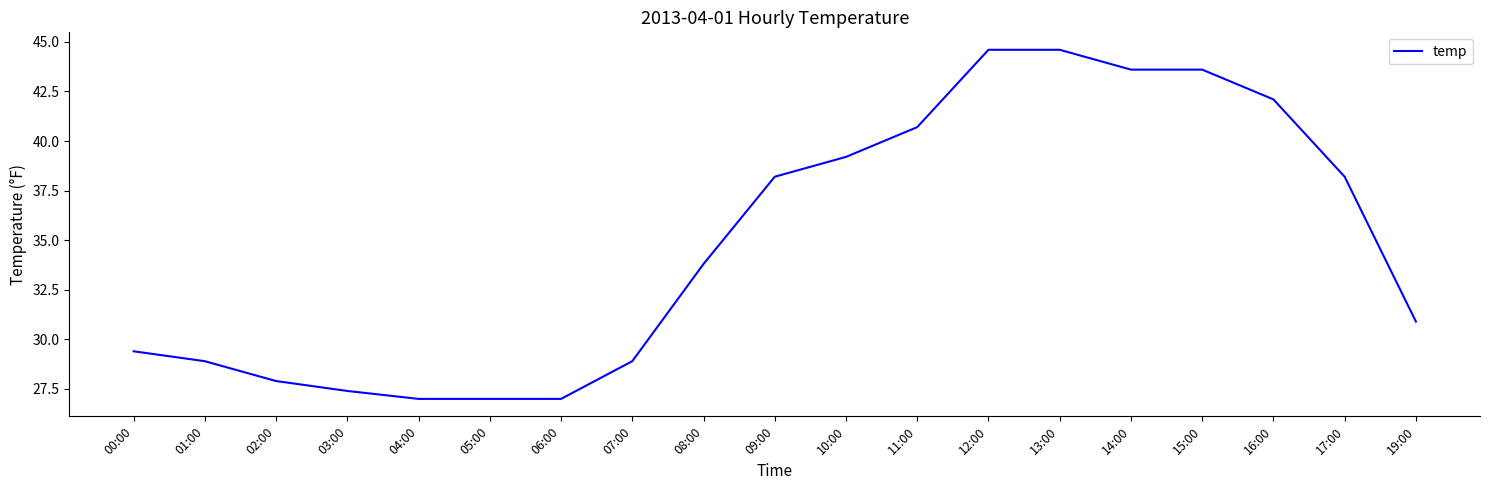

Reading right to left, extract all data points from this chart.

19:00=30.9	17:00=38.2	16:00=42.1	15:00=43.6	14:00=43.6	13:00=44.6	12:00=44.6	11:00=40.7	10:00=39.2	09:00=38.2	08:00=33.8	07:00=28.9	06:00=27.0	05:00=27.0	04:00=27.0	03:00=27.4	02:00=27.9	01:00=28.9	00:00=29.4